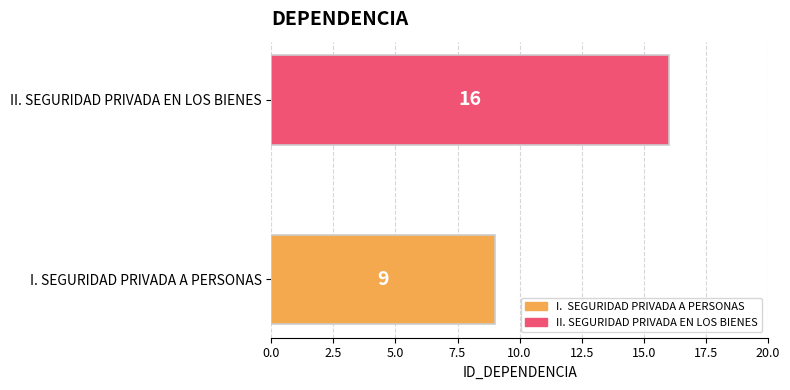

What is the maximum value shown in the chart?

16